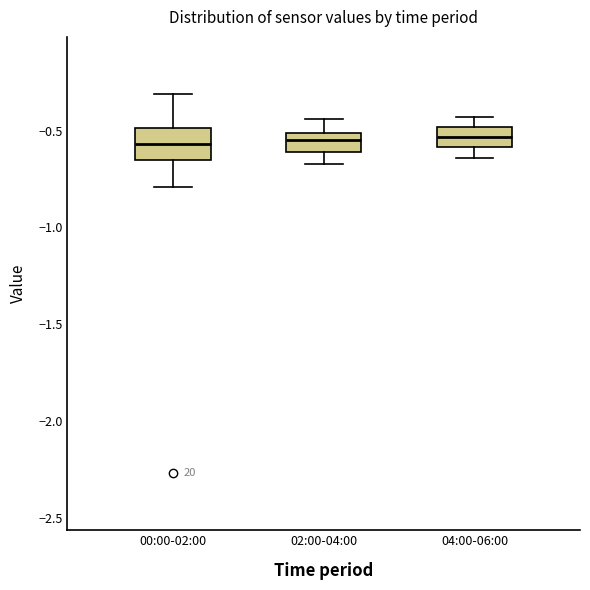

Reading left to right, transcribe this box plot: for each box, give where its median line is, the range the box spans, and where its two whiskers end, as read against the y-axis. The values are not printed on the chart, so give them approximately, as read against the axis.

00:00-02:00: median -0.55, box -0.65 to -0.50, whiskers -0.80 to -0.30
02:00-04:00: median -0.55, box -0.60 to -0.50, whiskers -0.65 to -0.45
04:00-06:00: median -0.55, box -0.60 to -0.50, whiskers -0.65 to -0.45